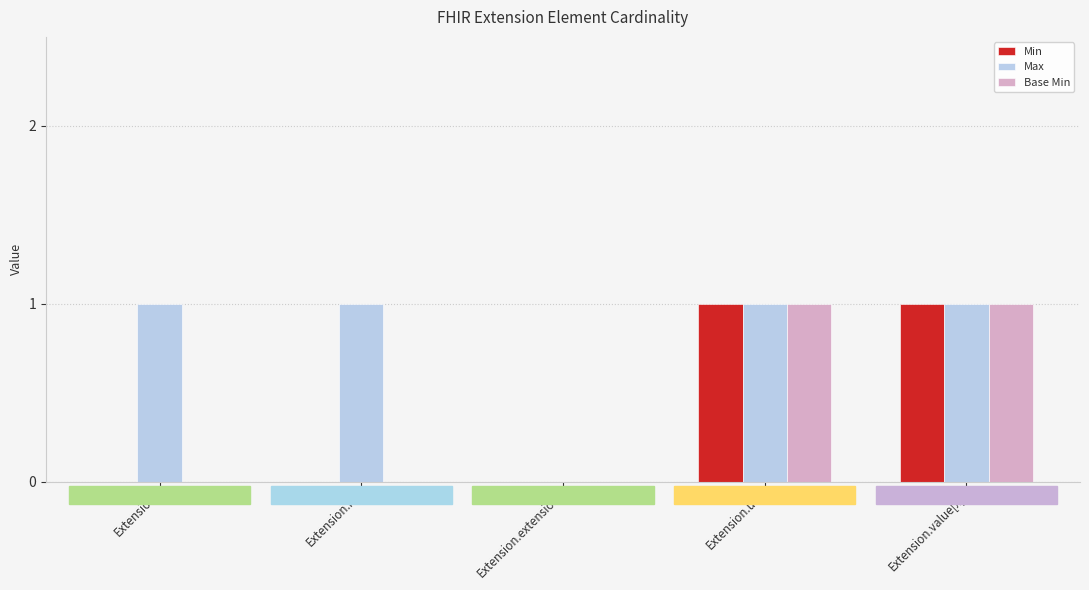

Which series has the largest total across all categories?

Max